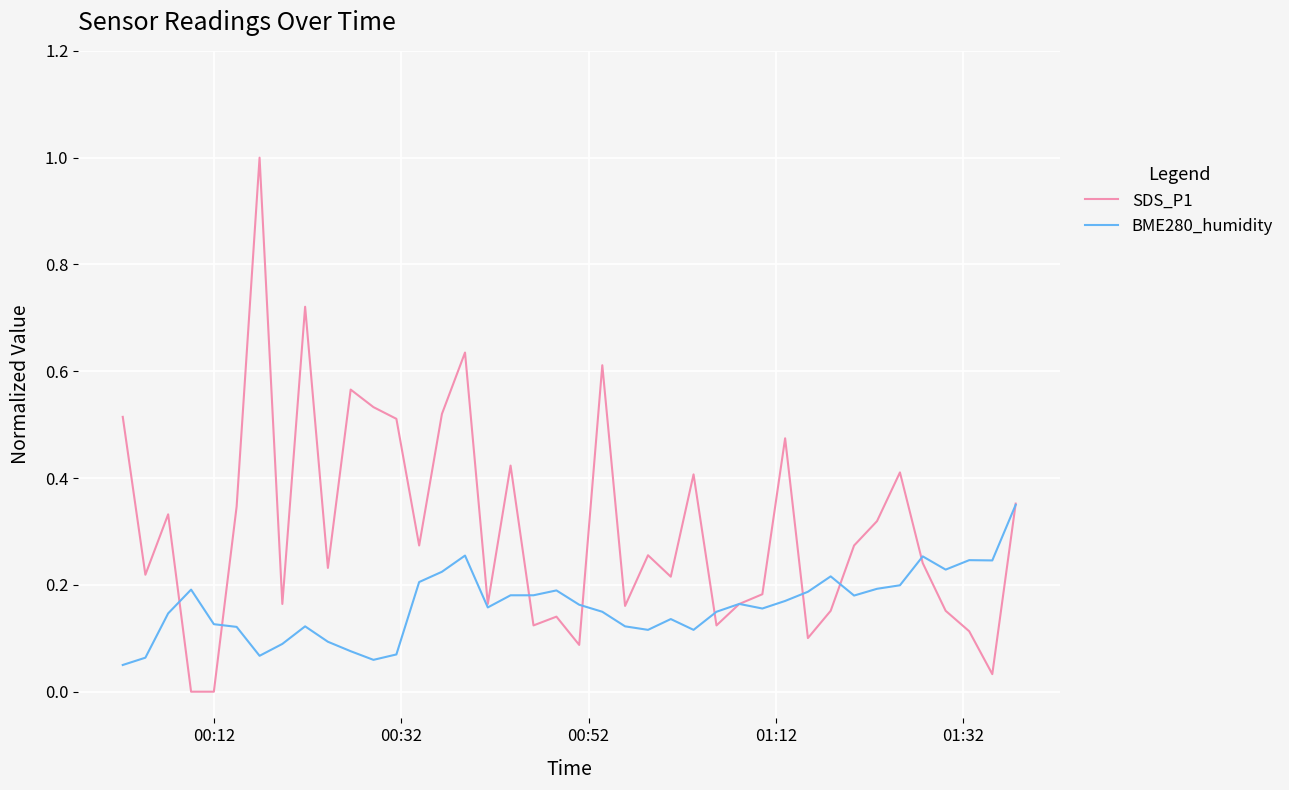

True or false: SDS_P1 and BME280_humidity cross at least once.

True